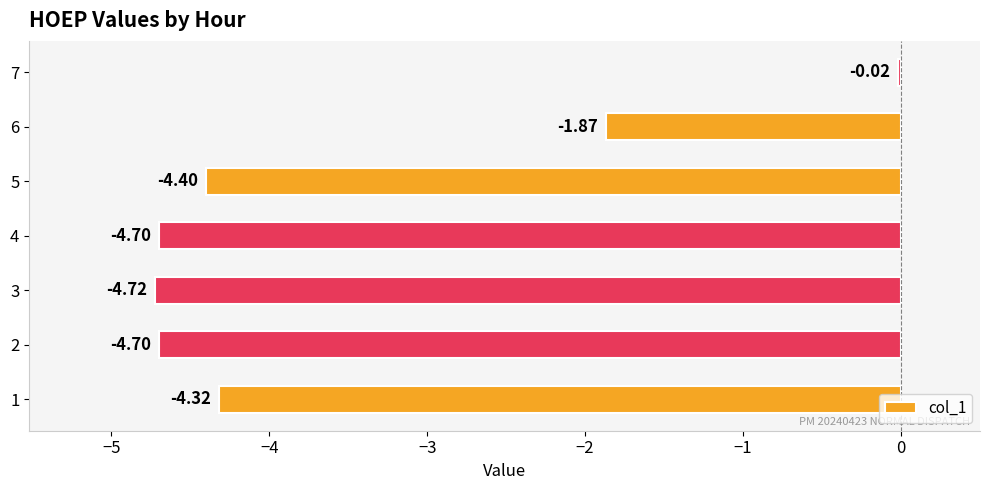

What is the change in value from 3 to 7?

+4.7